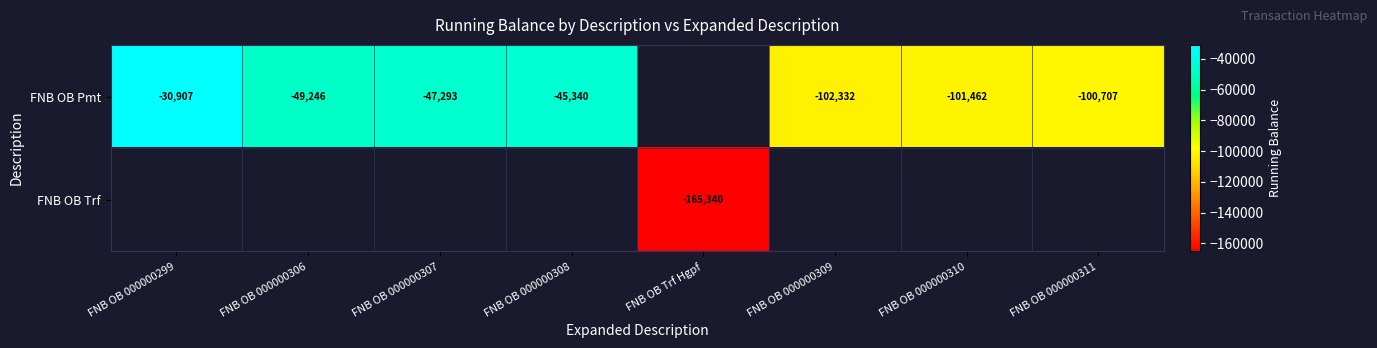

What is the lowest value of the FNB OB Pmt series?

-102331.8